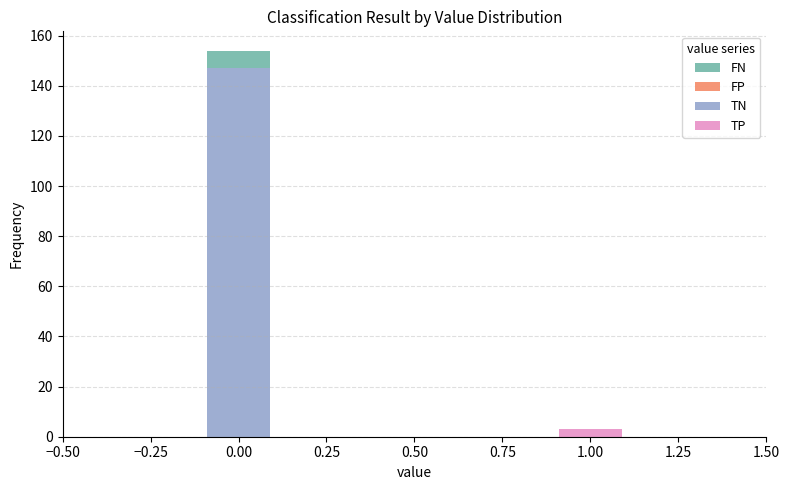

Reading left to right, transcribe this chart: for each stacked bar, give the range it covers on the x-axis and its total height. The values are not printed on the chart, so give them approximately, as read against the axis.

-0.5 to -0.3: 0
-0.3 to -0.1: 0
-0.1 to 0.1: 154
0.1 to 0.3: 0
0.3 to 0.5: 0
0.5 to 0.7: 0
0.7 to 0.9: 0
0.9 to 1.1: 4
1.1 to 1.3: 0
1.3 to 1.5: 0